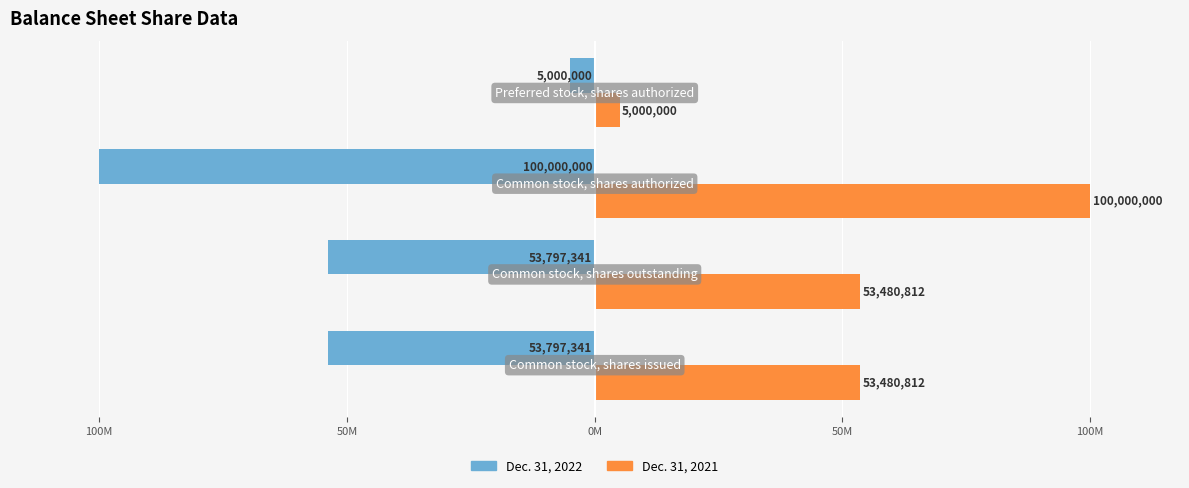

What is the highest value of the Dec. 31, 2021 series?

100000000